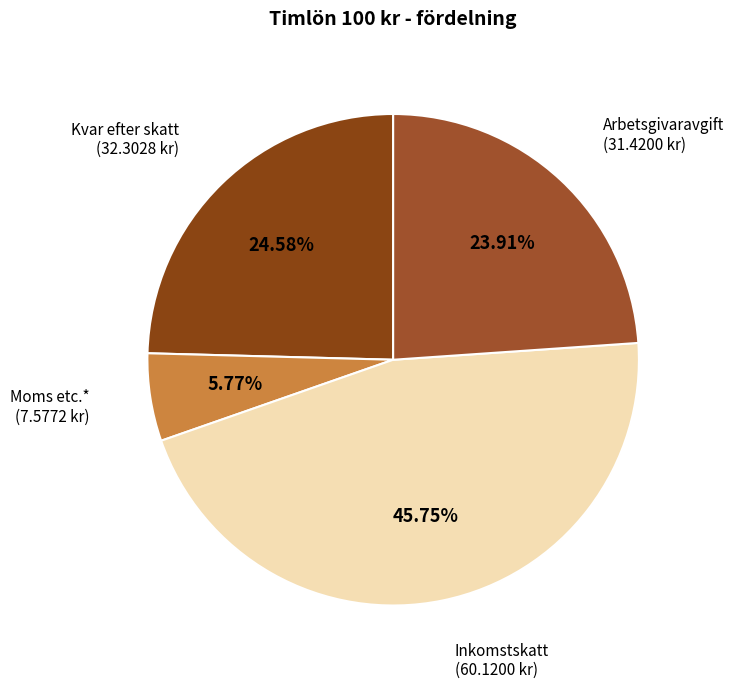

Approximately how many times larger is the value at Kvar efter skatt compared to Moms etc.*?

4.3